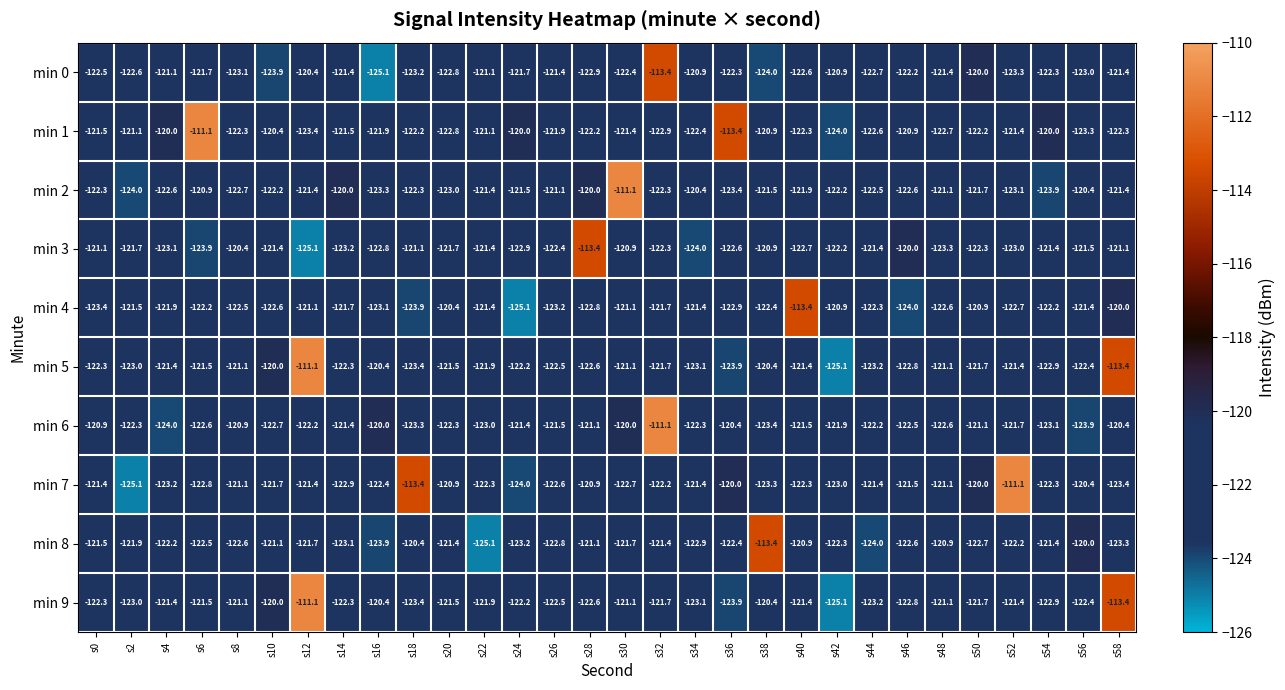

At which label does min 5 reach its minimum?

s42